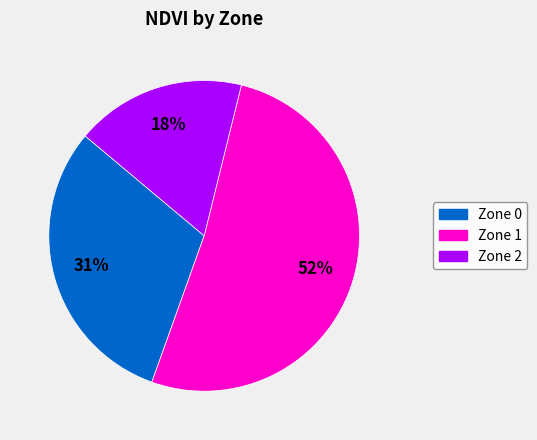

Count the number of slices in the pie.

3